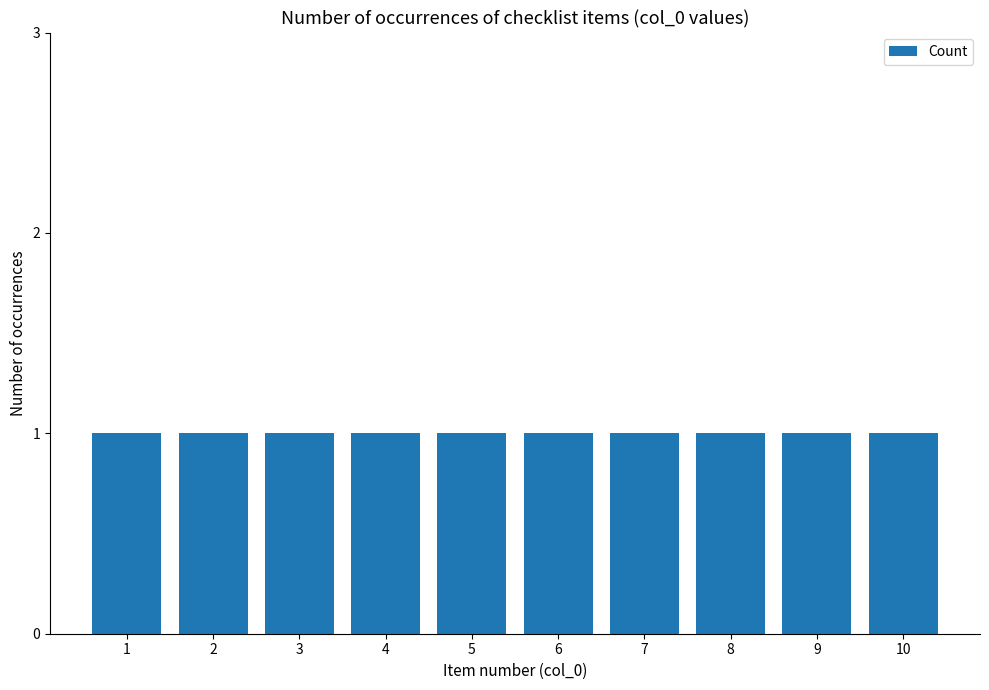

What is the smallest value displayed?

1